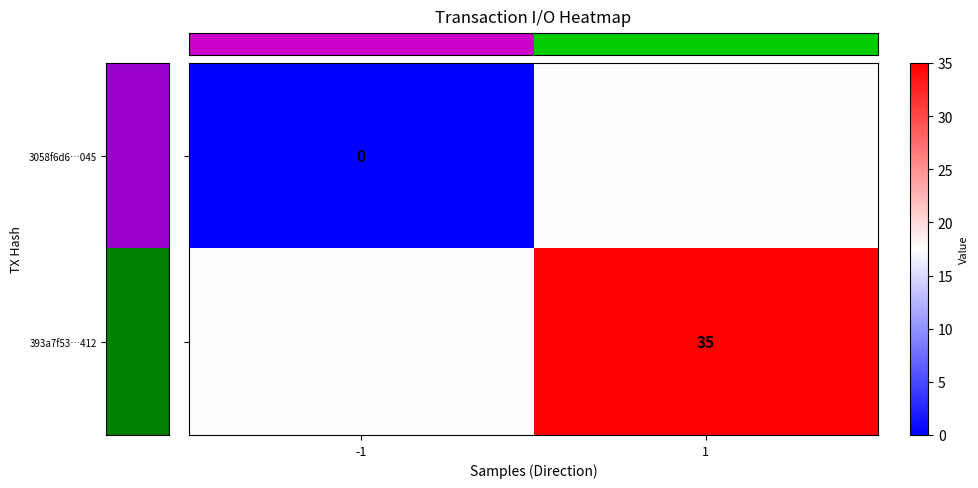

Which category has the highest value in the row_0 series?

1